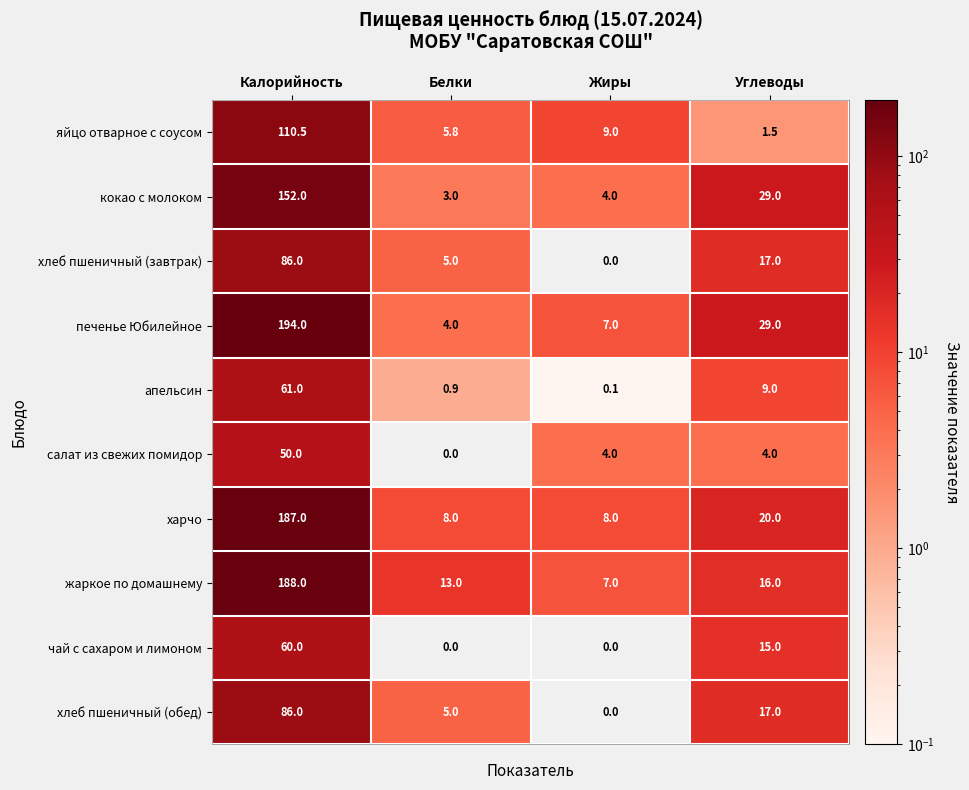

Which category has the highest value in the харчо series?

Калорийность